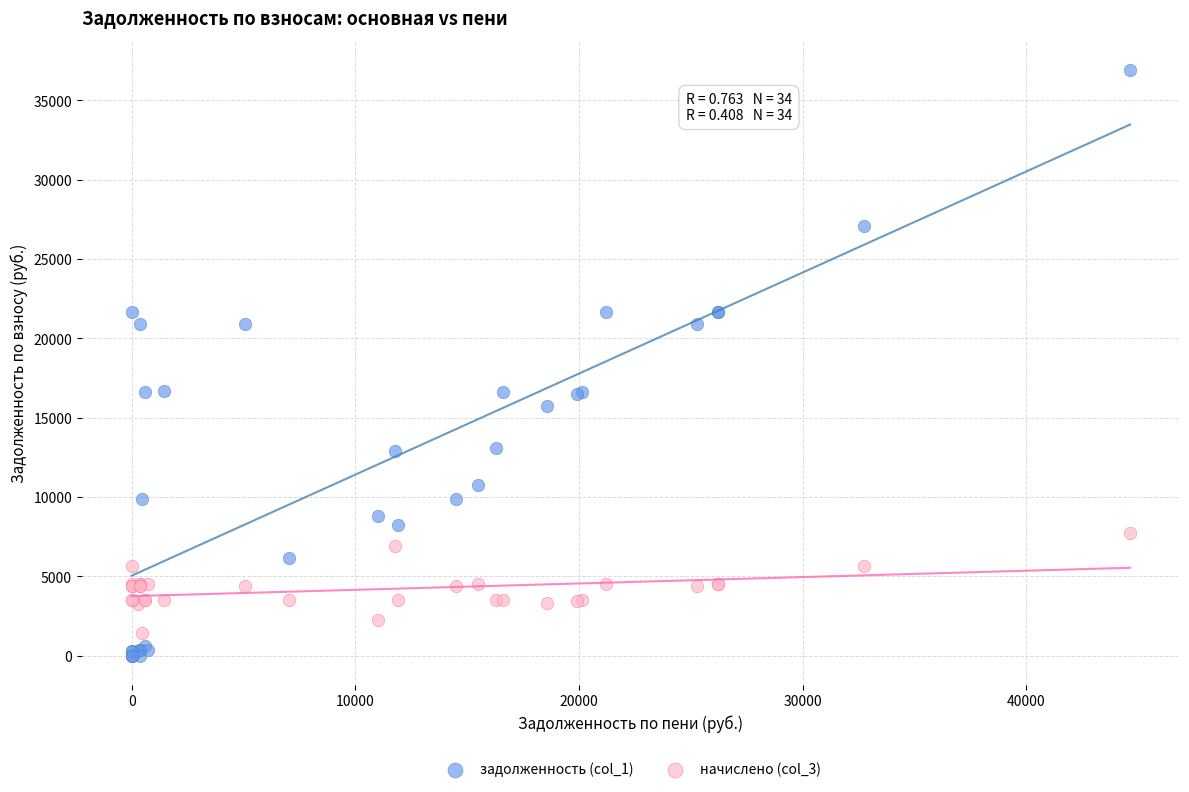

What are all the series names shown in the legend?

задолженность (col_1), начислено (col_3)